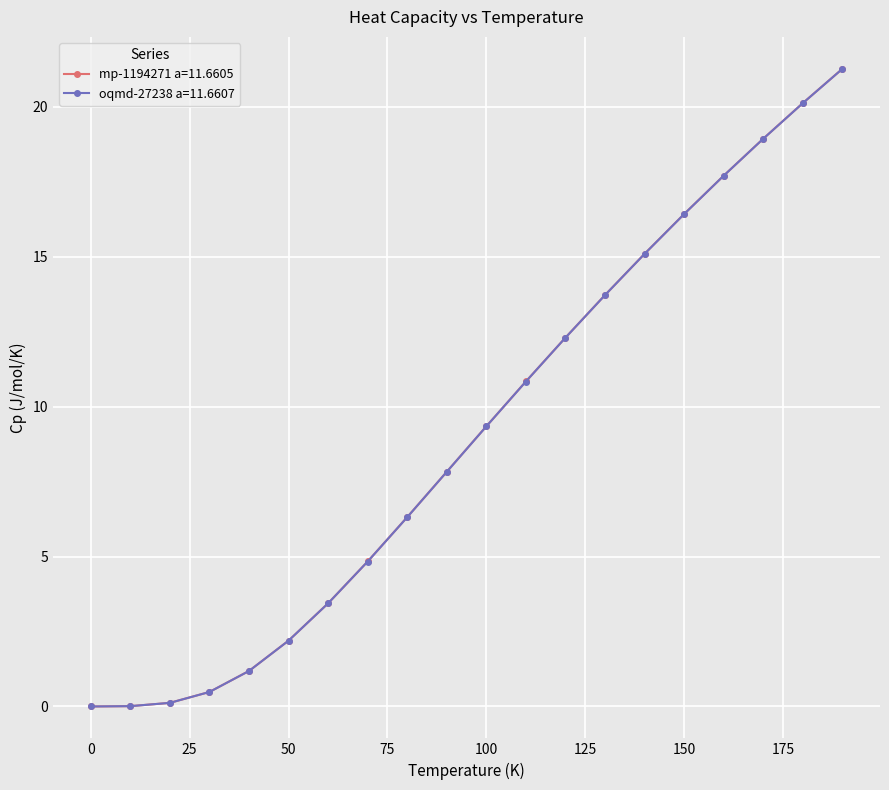

What are all the series names shown in the legend?

mp-1194271 a=11.6605, oqmd-27238 a=11.6607